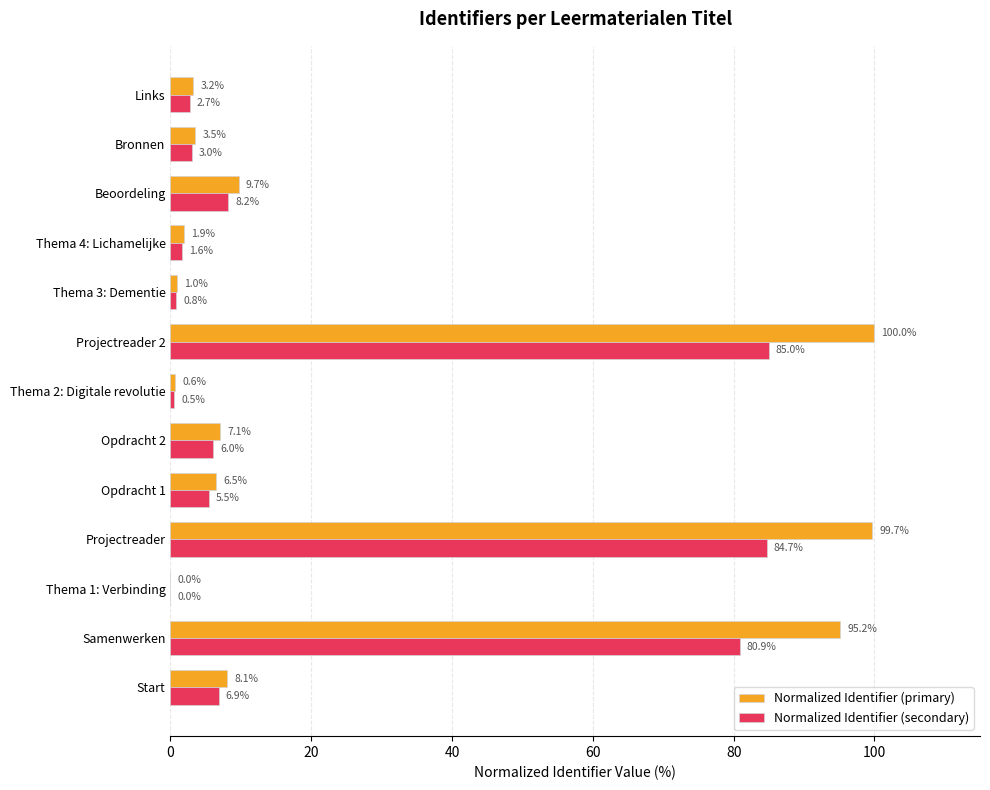

Read the Normalized Identifier (secondary) value at Bronnen.

3.0